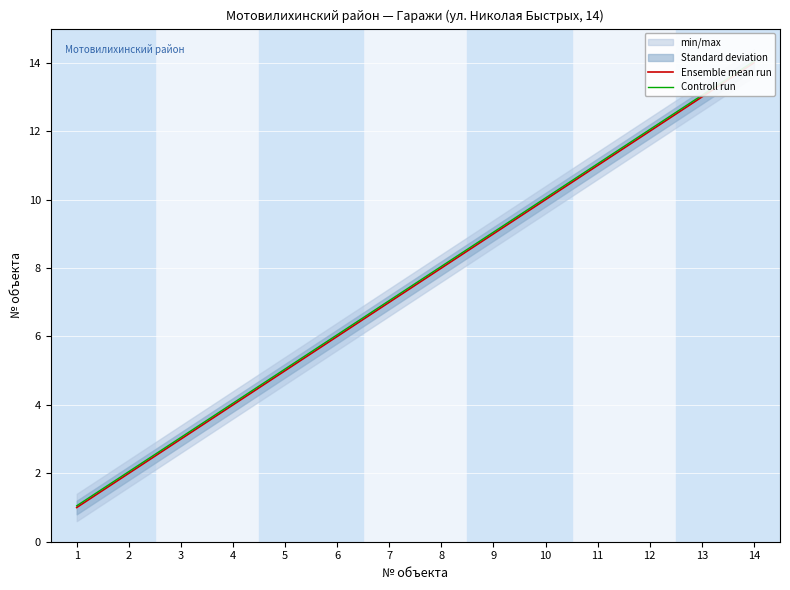

Is it true that Controll run equals 1.3 at 6?

False